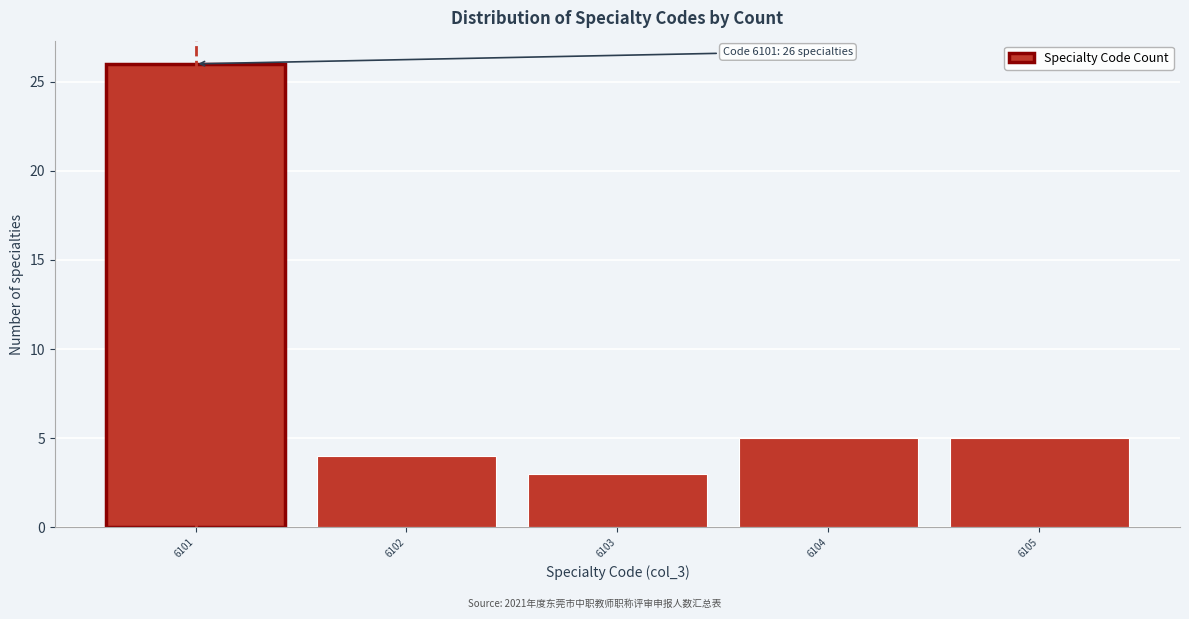

Reading left to right, list all the values displayed in this chart.

26	4	3	5	5